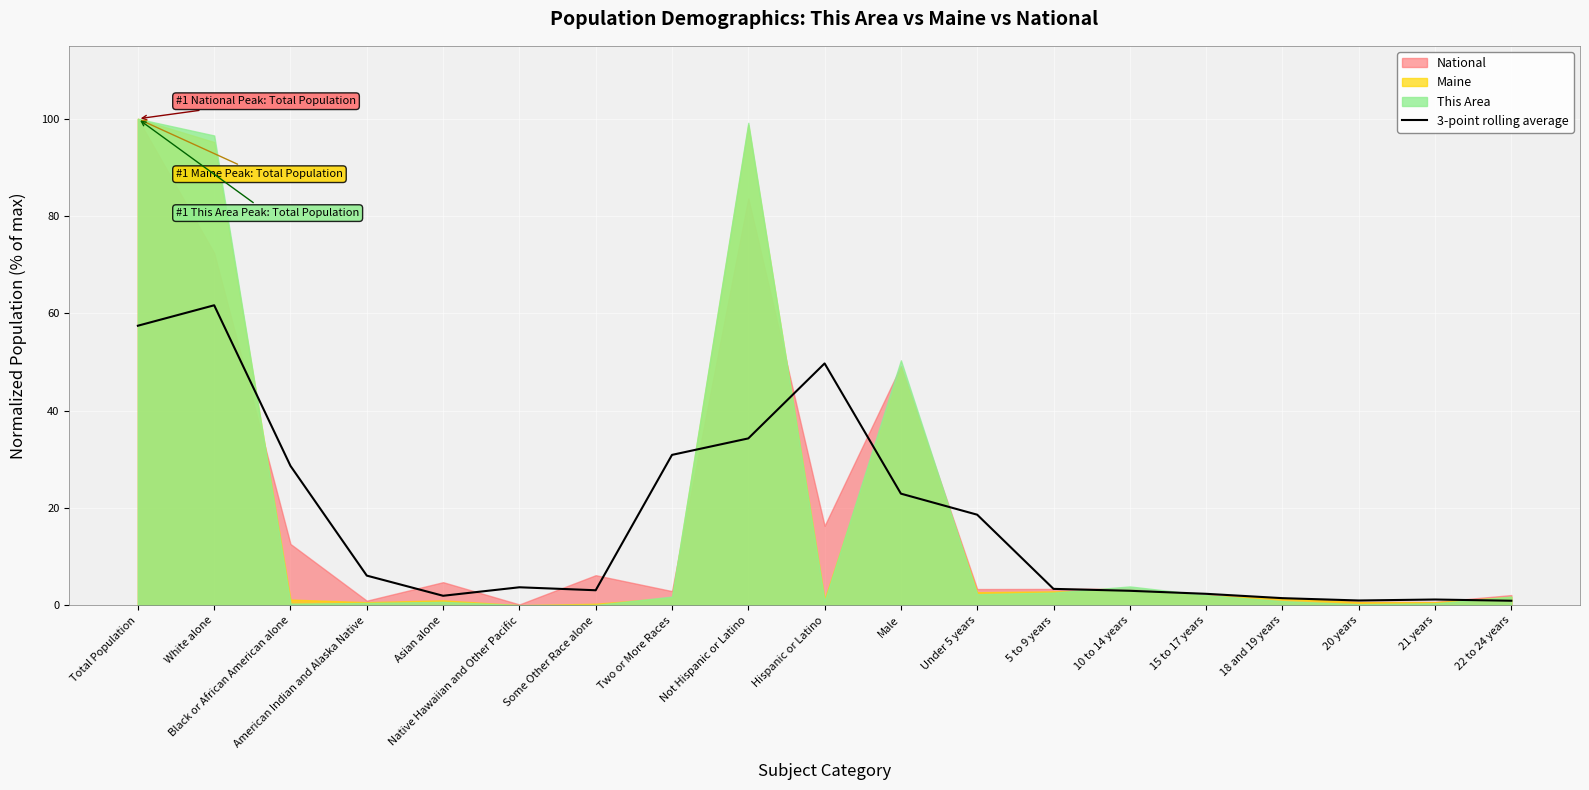

How many interior local valleys (lower than both neighbors) does the data have?

3